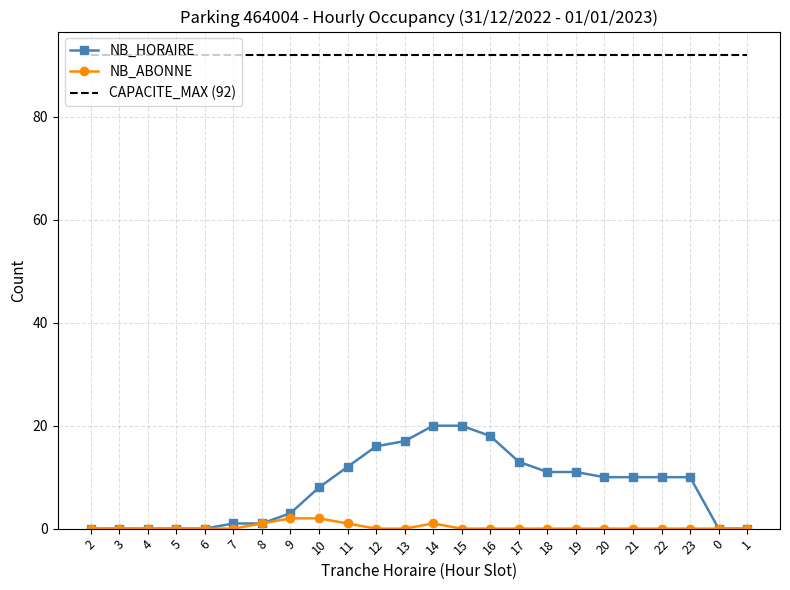

Reading left to right, what are all the values shown in this chart?

NB_HORAIRE: 2=0	3=0	4=0	5=0	6=0	7=1	8=1	9=3	10=8	11=12	12=16	13=17	14=20	15=20	16=18	17=13	18=11	19=11	20=10	21=10	22=10	23=10	0=0	1=0
NB_ABONNE: 2=0	3=0	4=0	5=0	6=0	7=0	8=1	9=2	10=2	11=1	12=0	13=0	14=1	15=0	16=0	17=0	18=0	19=0	20=0	21=0	22=0	23=0	0=0	1=0
CAPACITE_MAX (92): 2=92	3=92	4=92	5=92	6=92	7=92	8=92	9=92	10=92	11=92	12=92	13=92	14=92	15=92	16=92	17=92	18=92	19=92	20=92	21=92	22=92	23=92	0=92	1=92